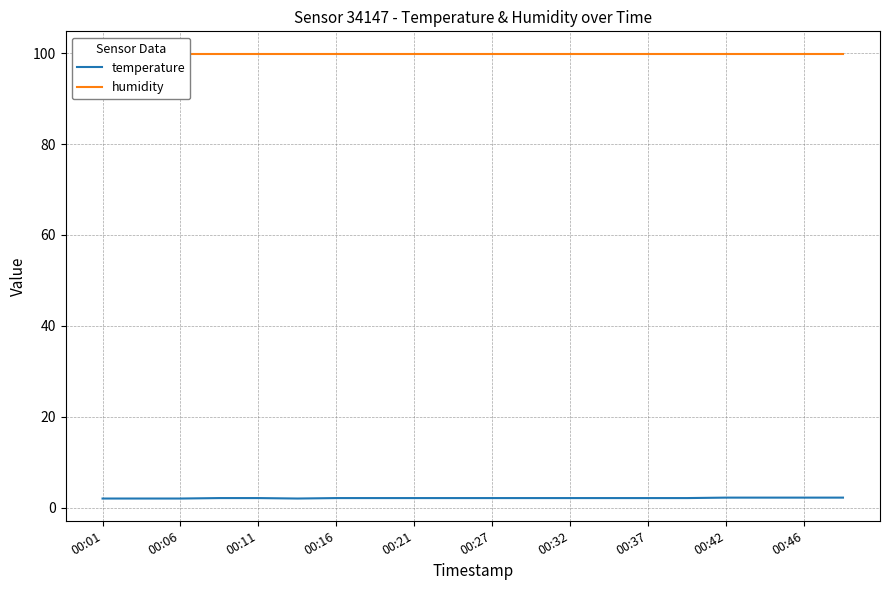

Is it true that temperature equals 2.1 at 00:21?

True